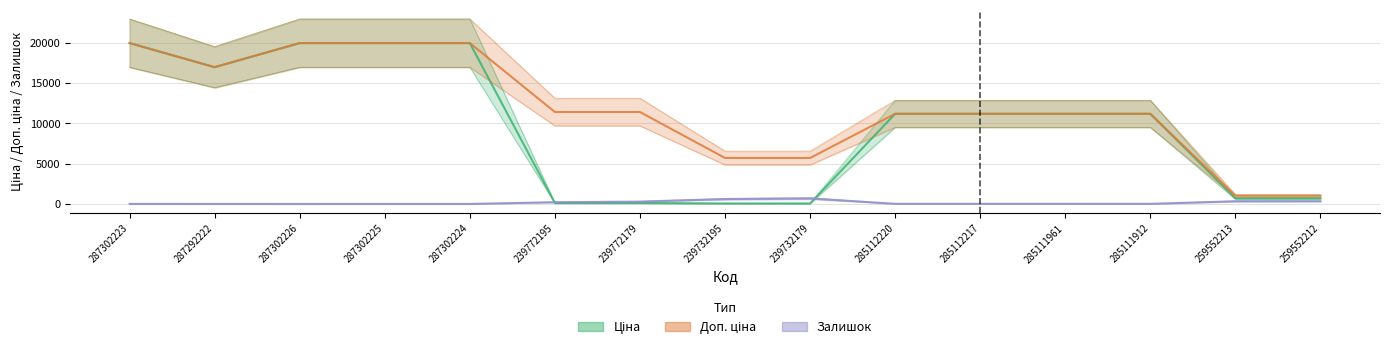

How many interior local valleys does the Ціна series have?

1